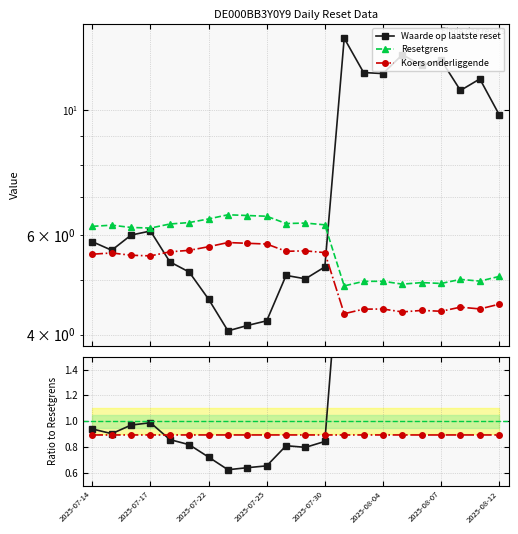

How many times do Resetgrens and Waarde op laatste reset cross each other?

1